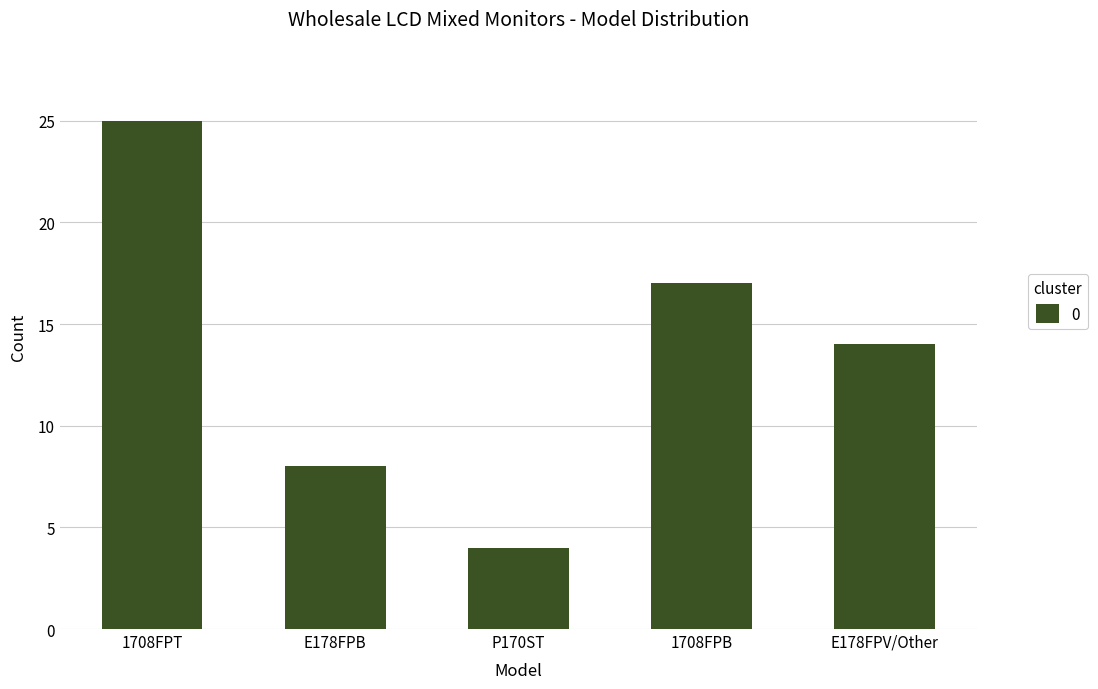

List the labels in order of value, largest first.

1708FPT, 1708FPB, E178FPV/Other, E178FPB, P170ST